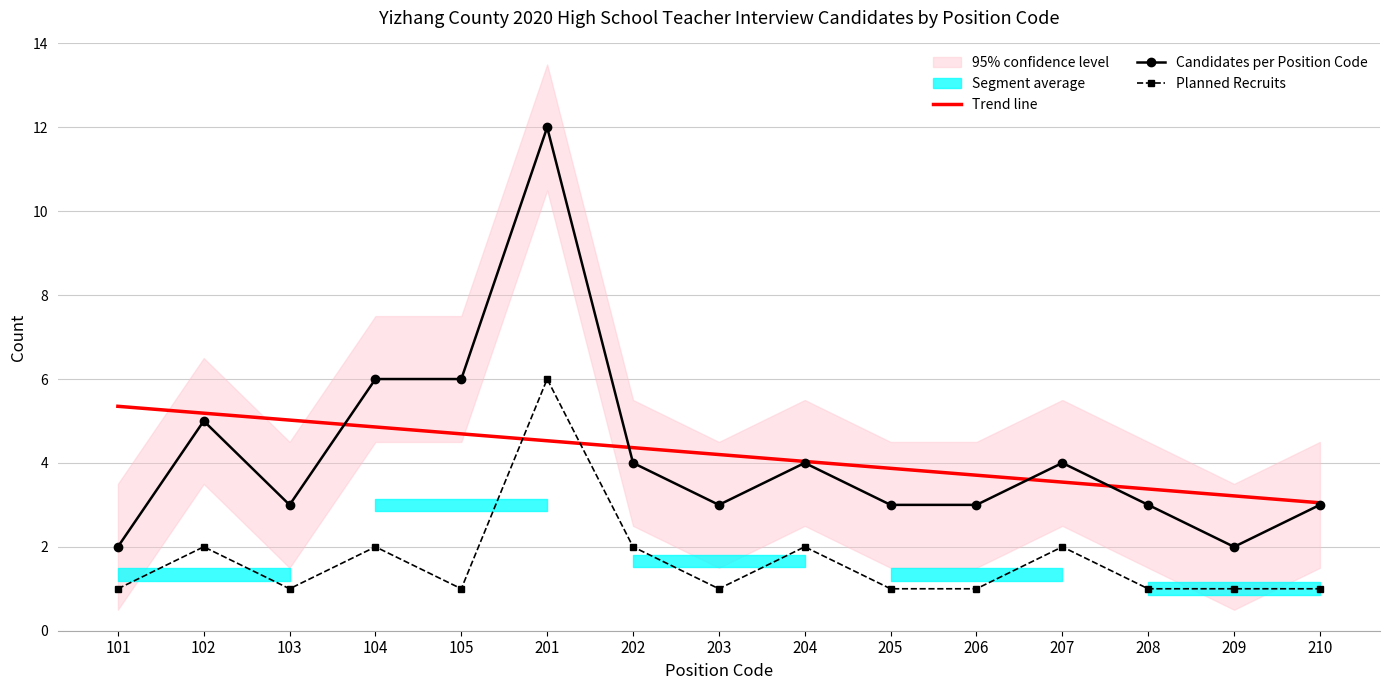

True or false: Trend line and Planned Recruits cross at least once.

True